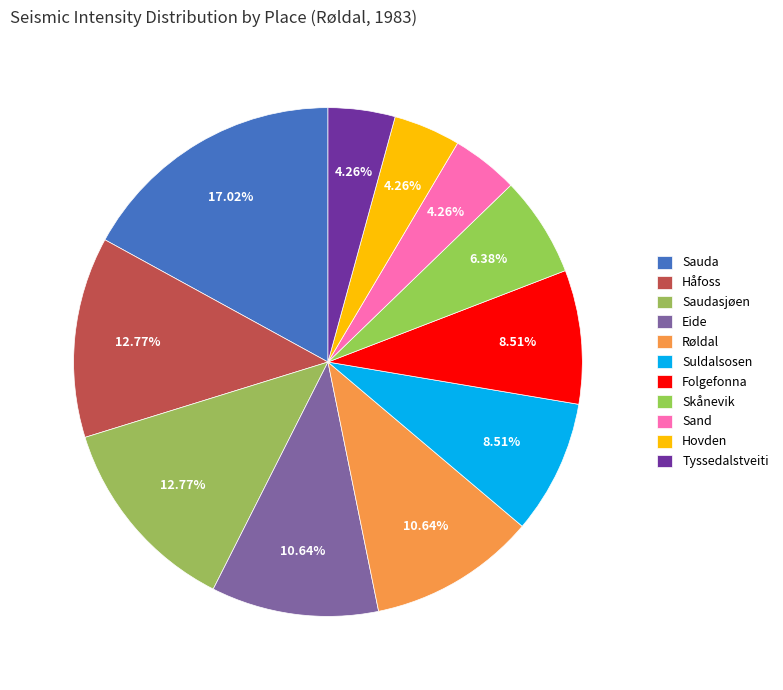

How many slices are in this pie chart?

11